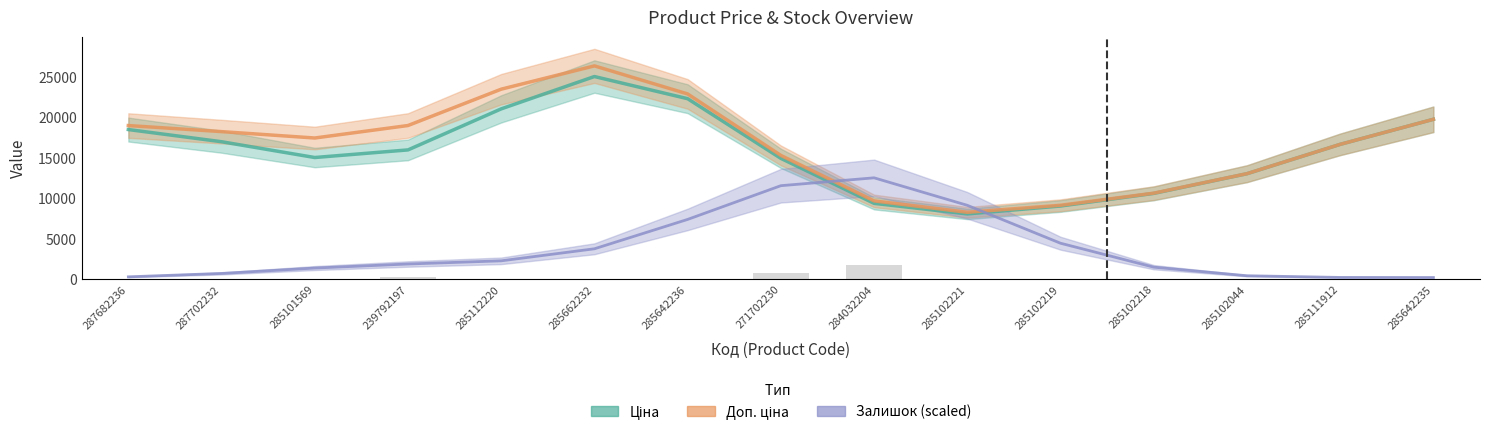

Between 285112220 and 285102219, which series saw the biggest shift?

Доп. ціна